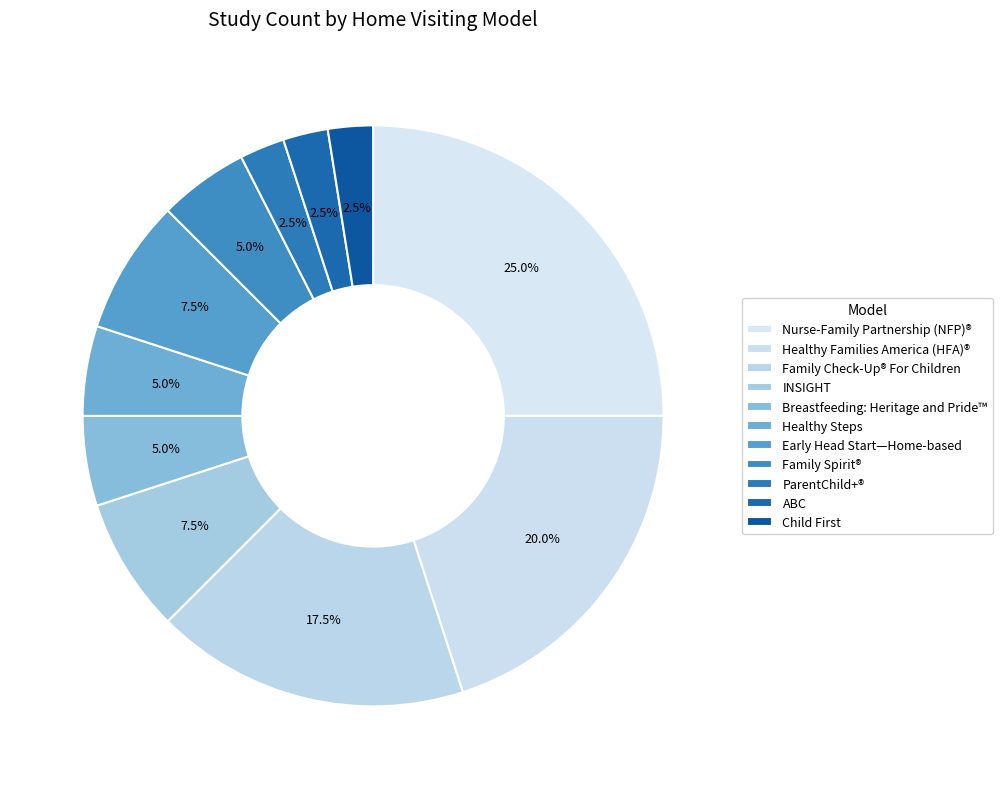

Count the number of slices in the pie.

11